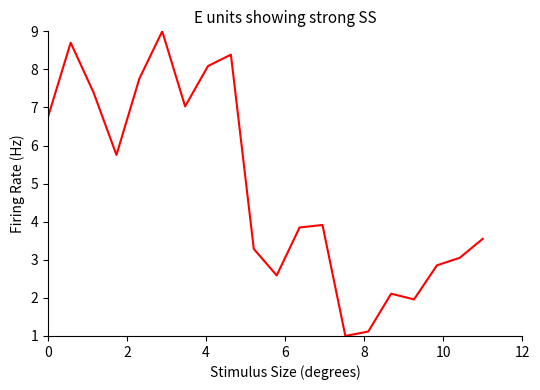

What is the greatest value displayed?

9.0